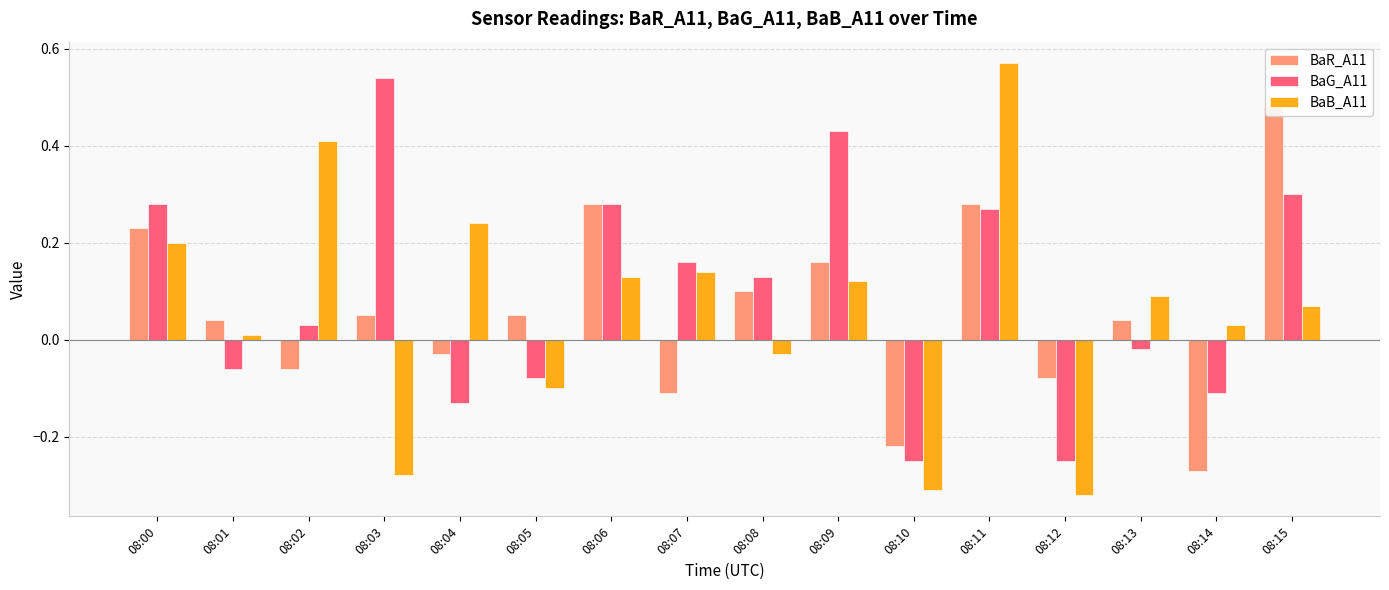

At how many categories does at least one series exceed 0?

14